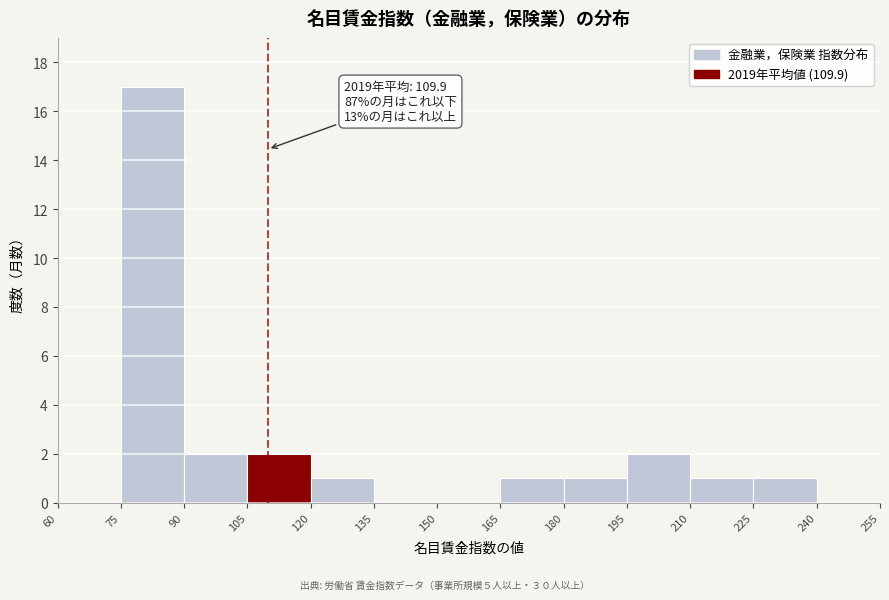

Over which range of the x-axis is the bar tallest?

75 to 90